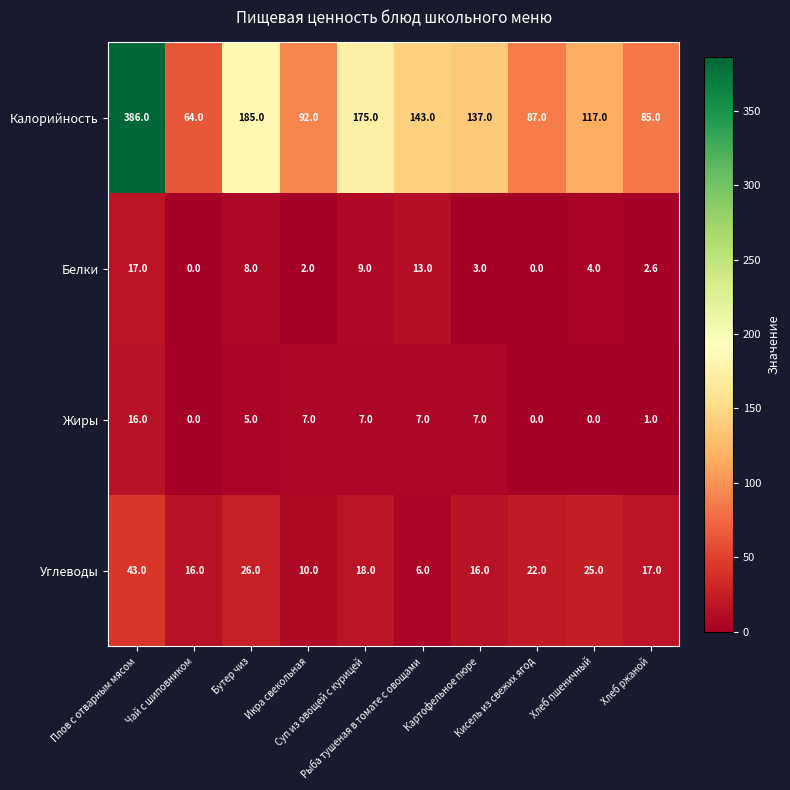

What is the spread (max minus min) of values at Суп из овощей с курицей?

168.0